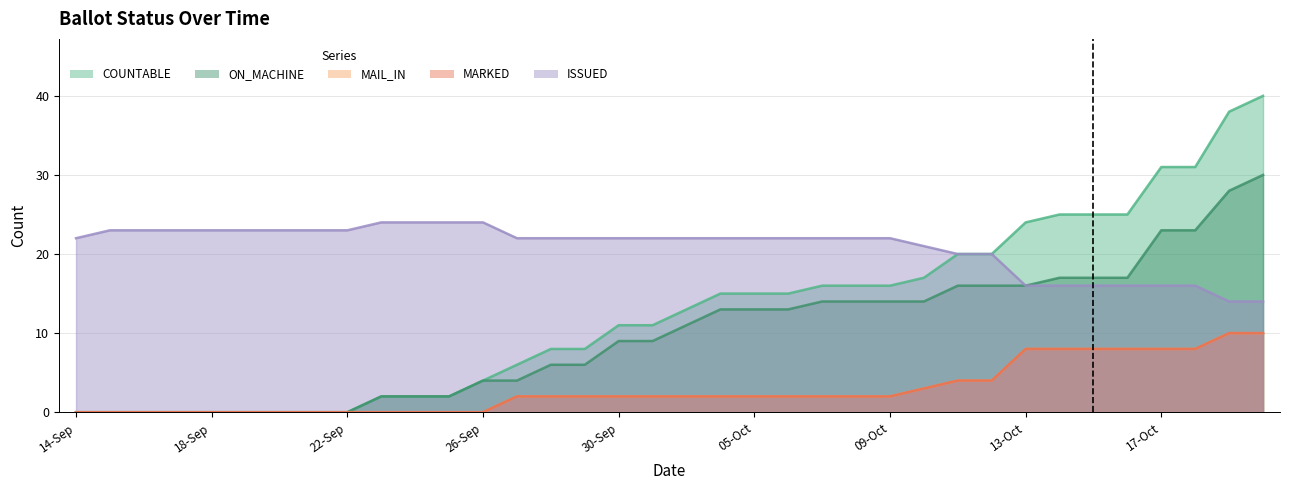

What are all the series names shown in the legend?

COUNTABLE, ON_MACHINE, MAIL_IN, MARKED, ISSUED